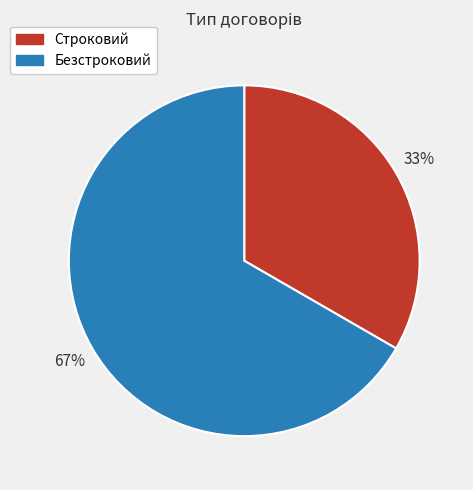

Rank the categories by value from lowest to highest.

Строковий, Безстроковий